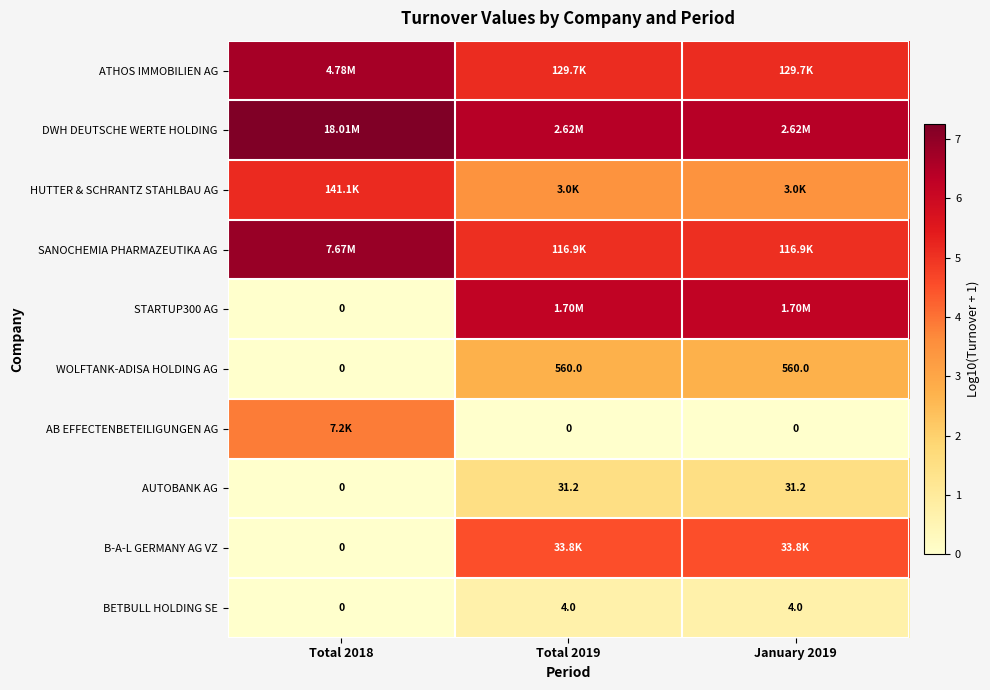

Which has a higher value, Total 2018 or January 2019?

Total 2018